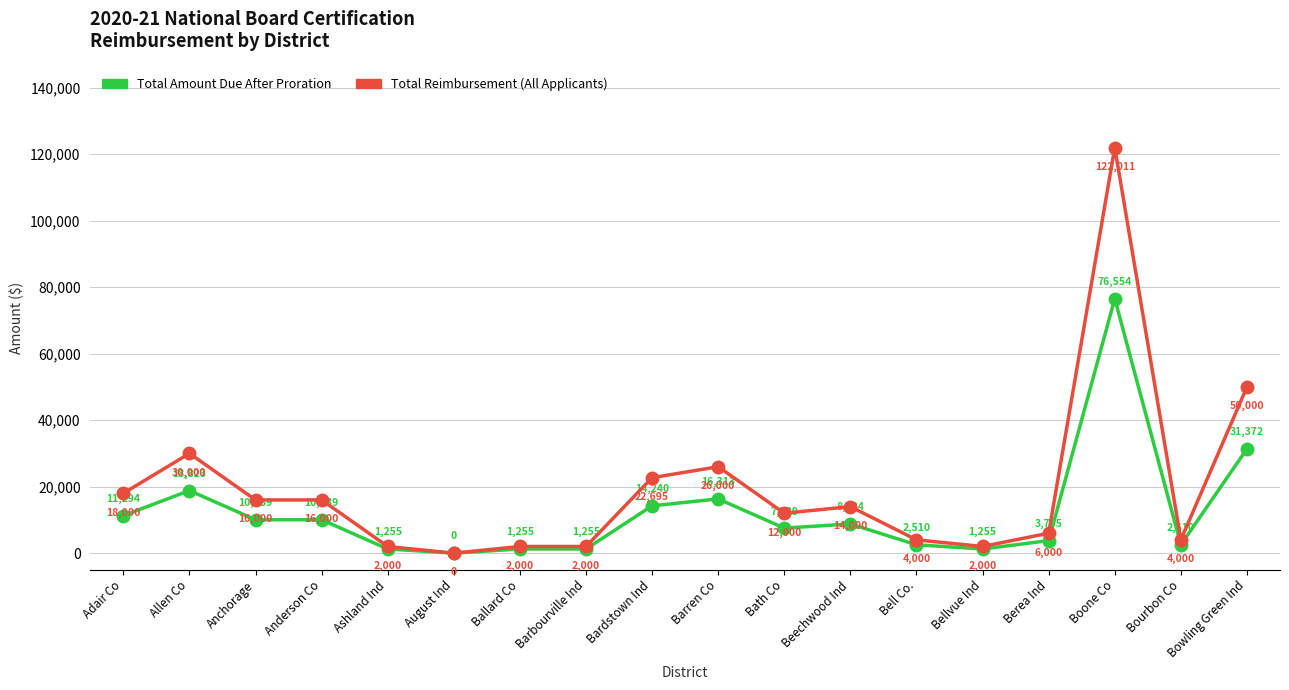

What is the greatest value displayed?

122011